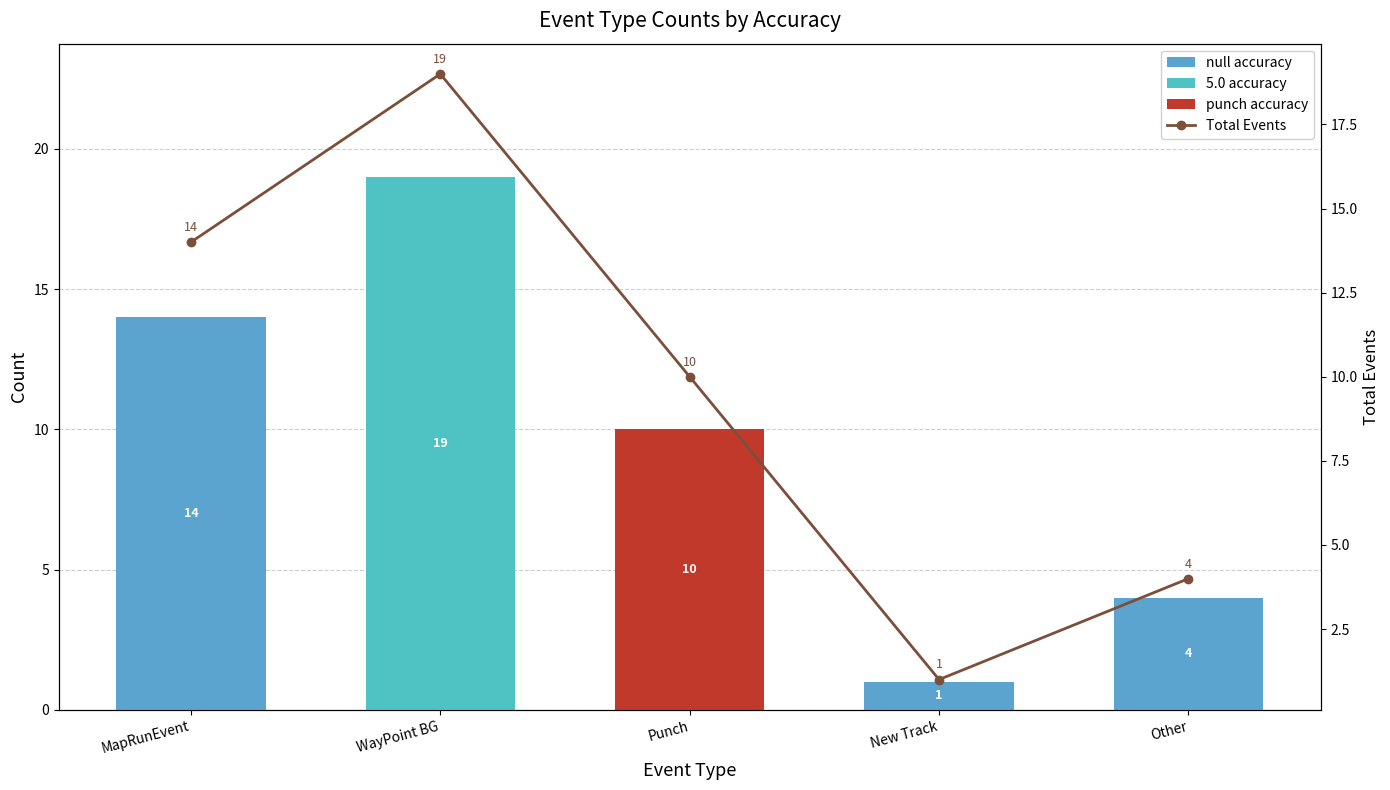

What position from the left is New Track?

4